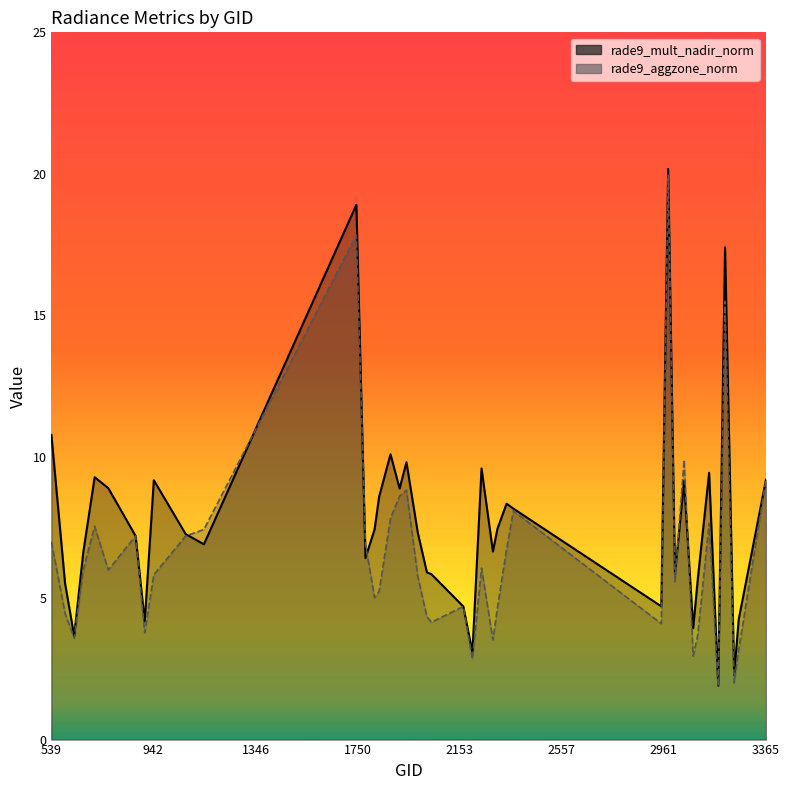

In rade9_aggzone_norm, how many points are lower than both neighbors (excluding endpoints)?

12